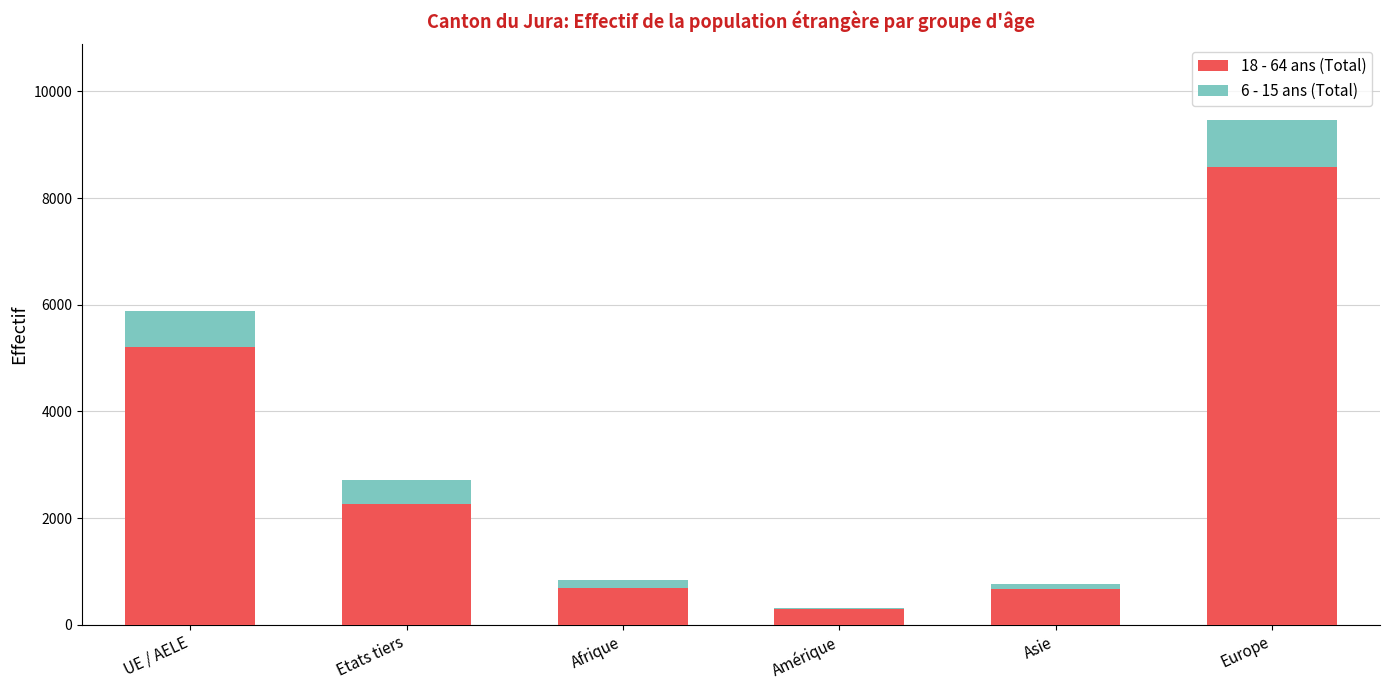

The 18 - 64 ans (Total) series shows 3602 at Etats tiers. True or false?

False